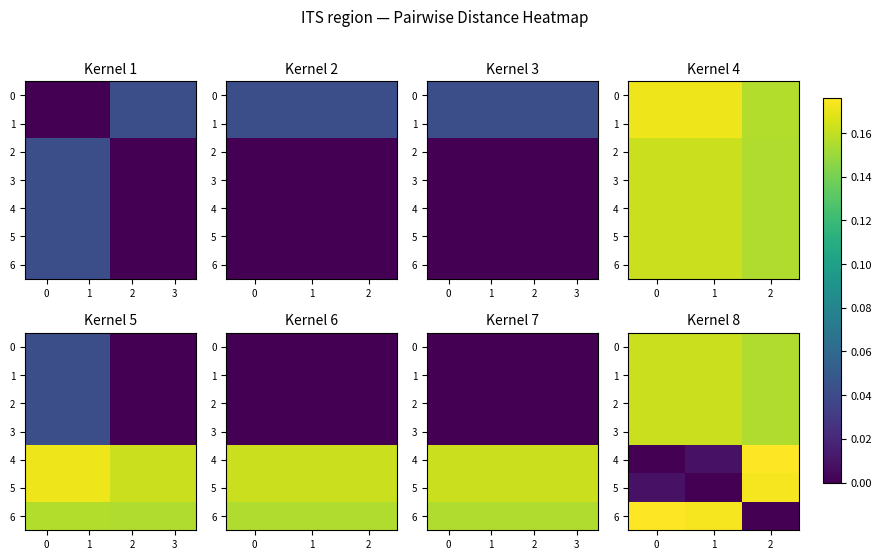

At which category is the sum across all series the highest?

2